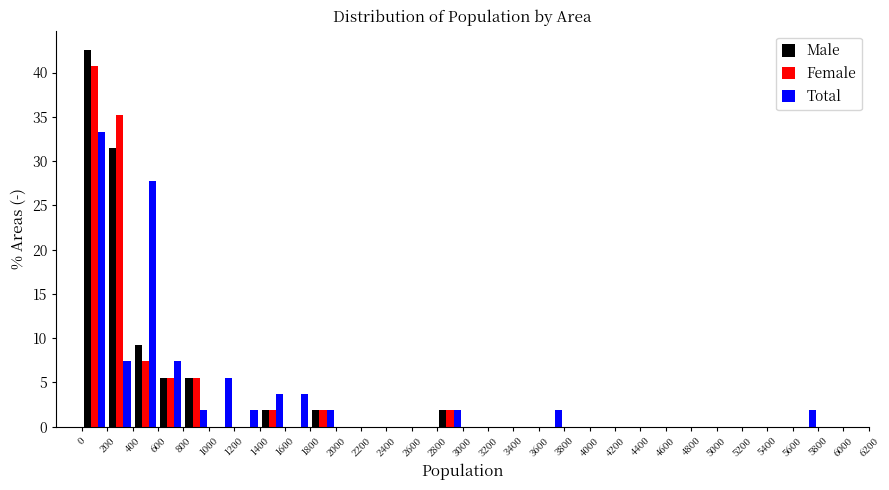

What is the height of the Male bar covering 2800 to 3000 on the x-axis? The values are not printed on the chart, so give them approximately, as read against the axis.

2.0